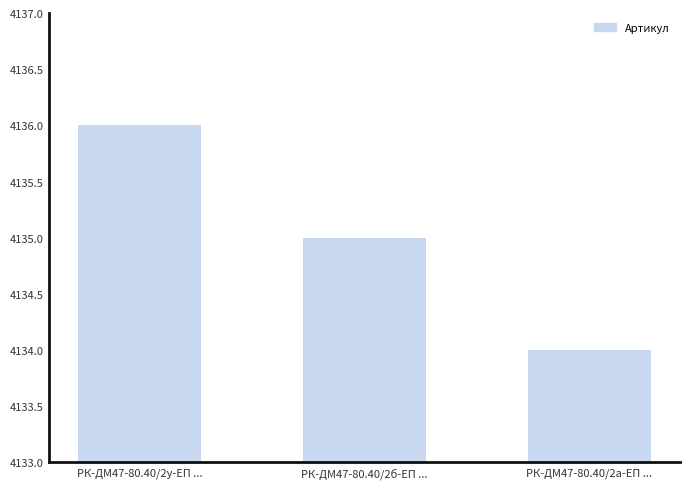

What is the smallest value displayed?

4134